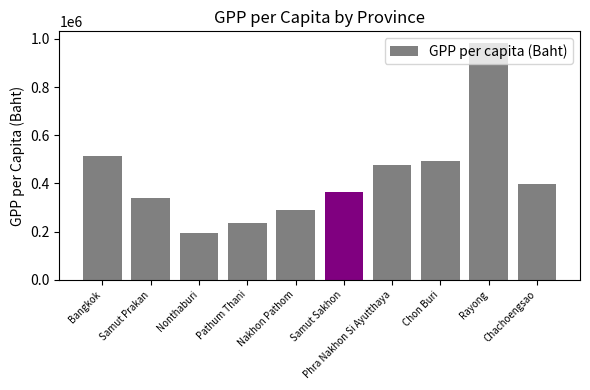

What is the change in value from Samut Prakan to Chon Buri?

+151999